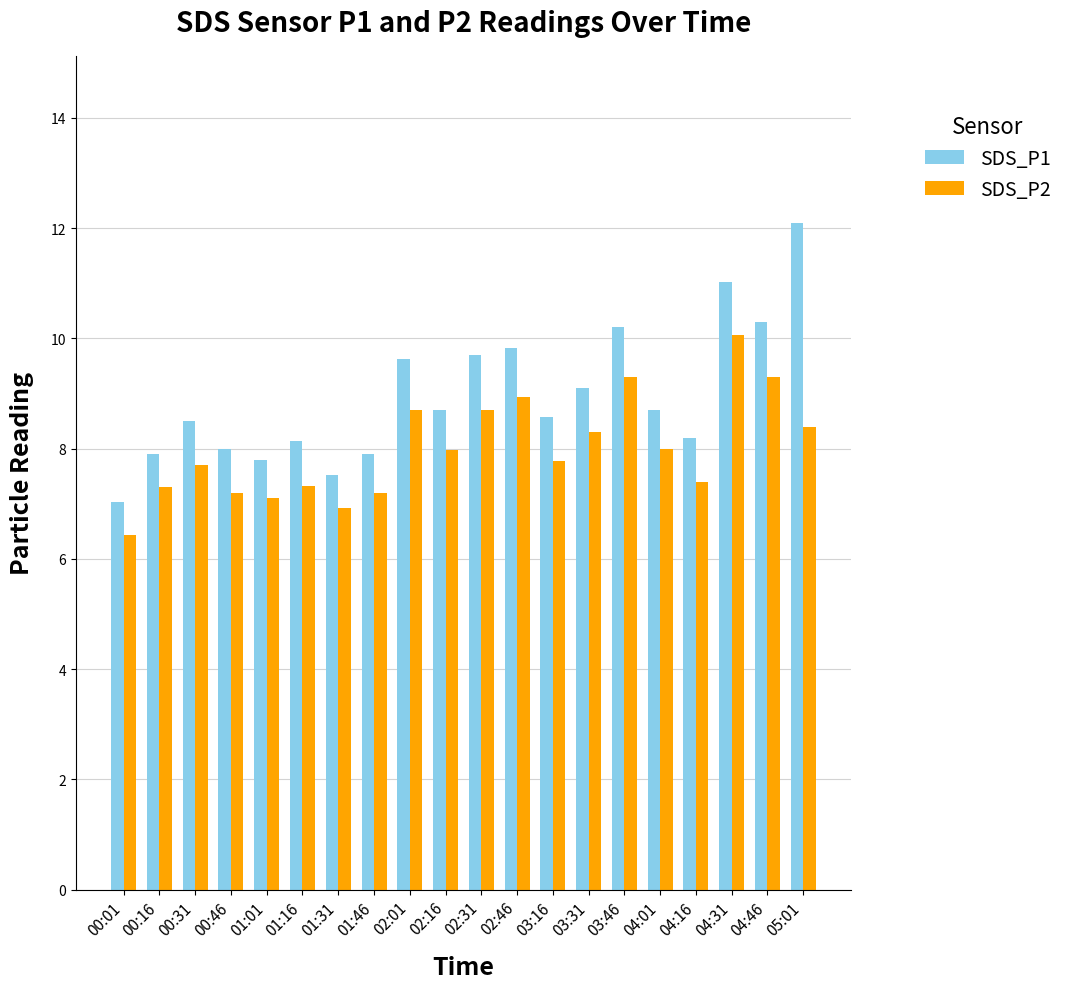

At which label is SDS_P1 closest to 9?

03:31